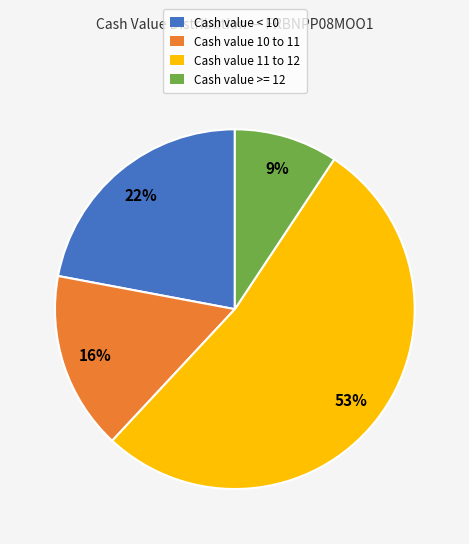

Is it true that Cash value 11 to 12 is 60% of the pie?

False